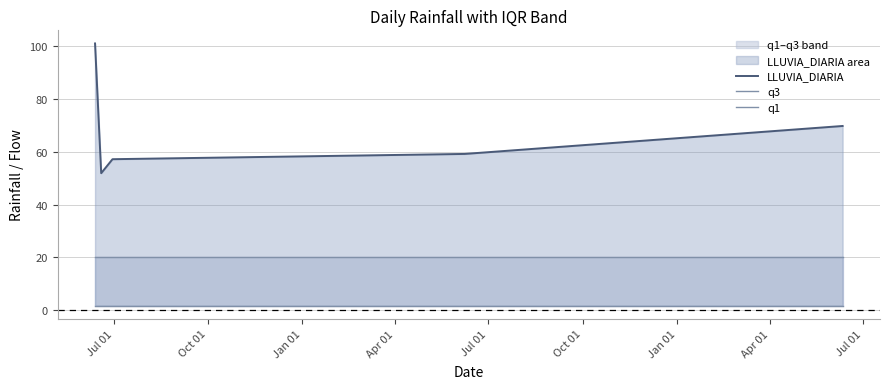

What is the maximum value for LLUVIA_DIARIA?

101.1